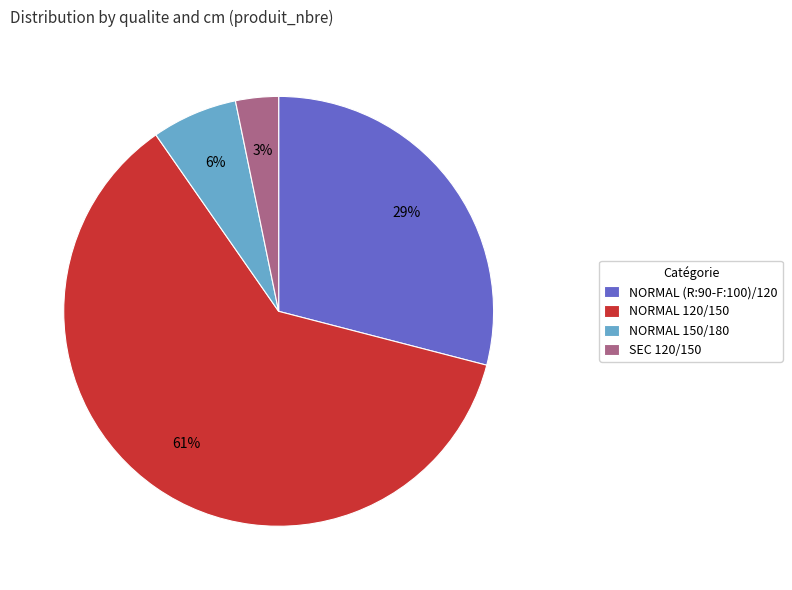

How many segments does this pie chart have?

4